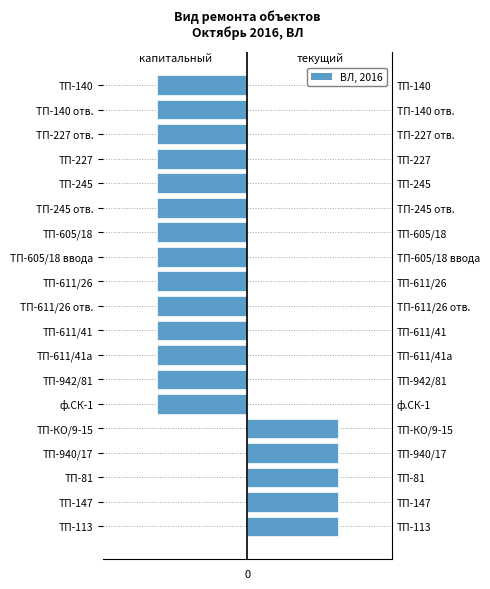

What is the smallest value displayed?

-1